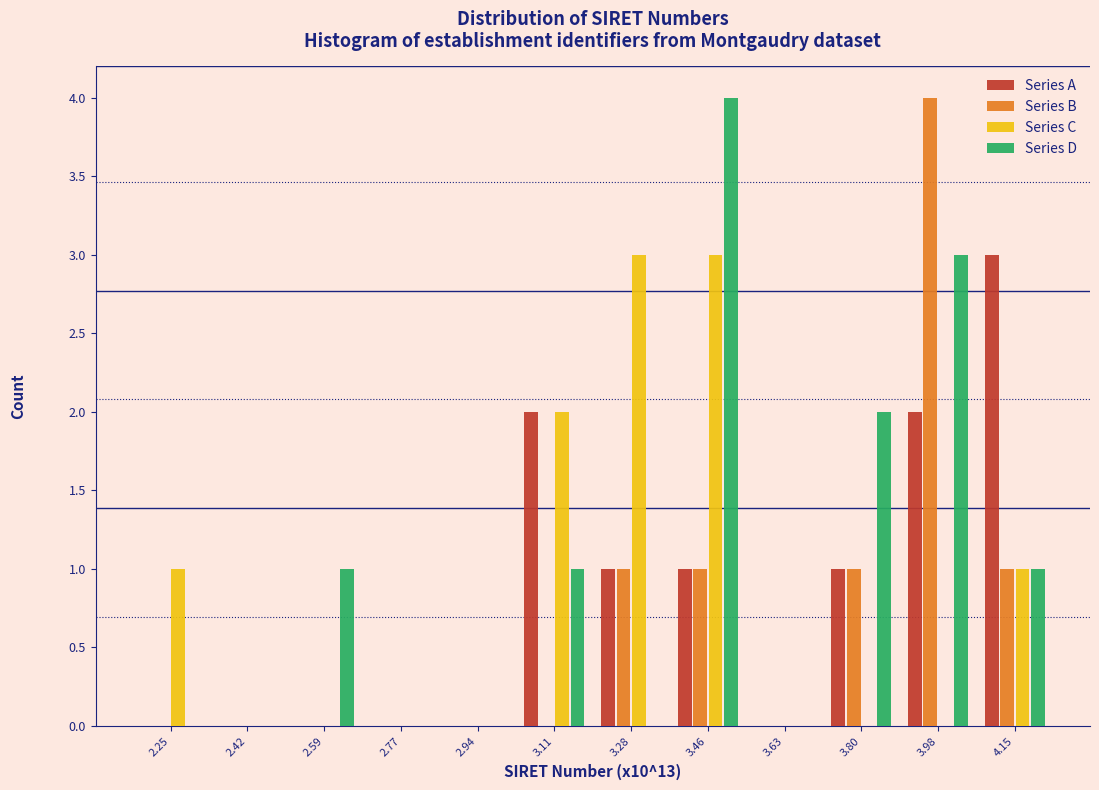

What is the maximum value shown in the chart?

4